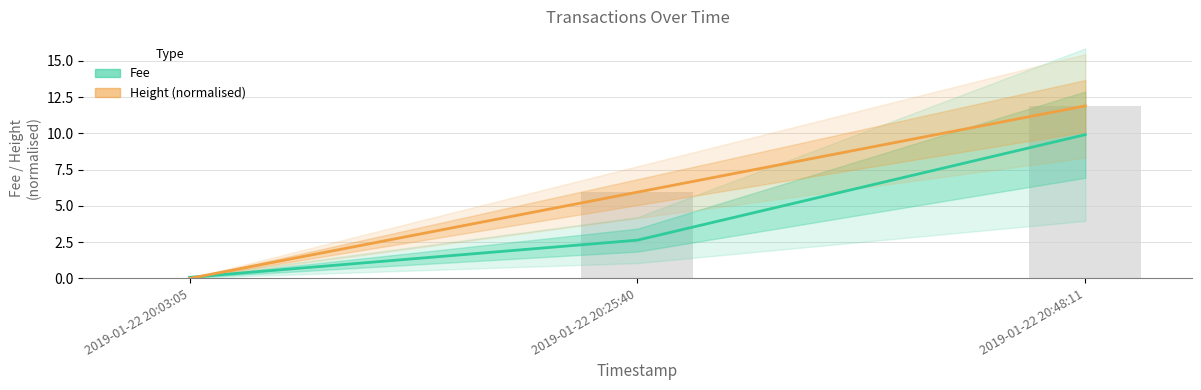

What is the difference between the highest and lowest values at 2019-01-22 20:03:05?

0.1